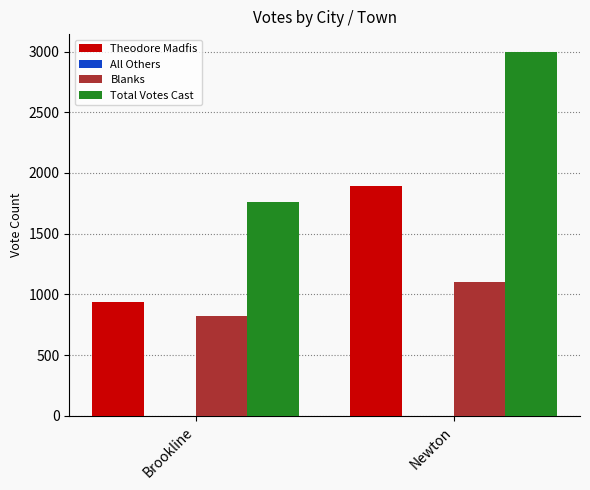

How many bars are there in each group?

3